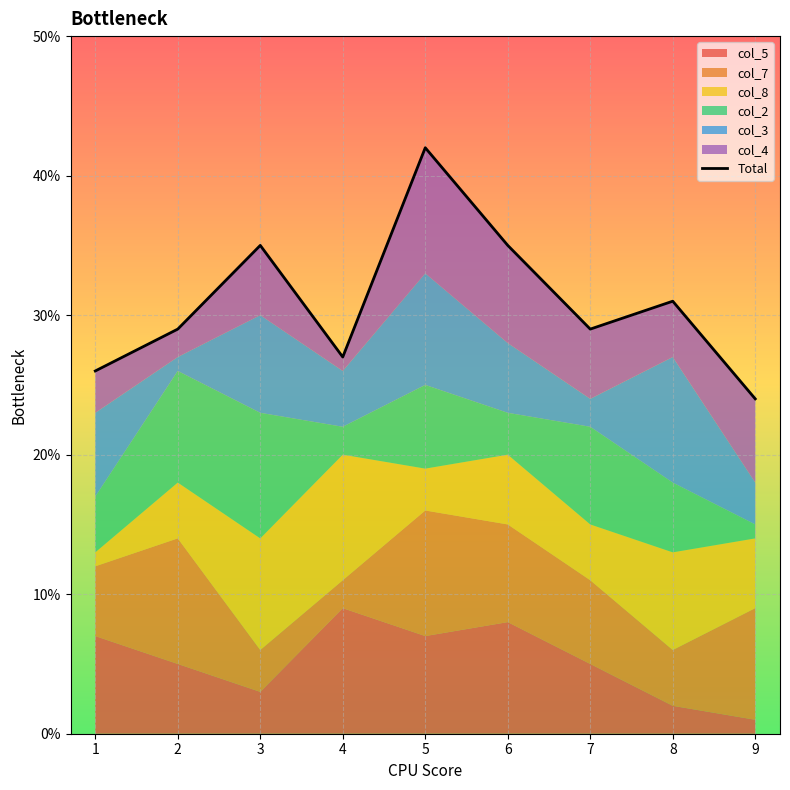

What is the ratio of the value at 5 to the value at 4?

1.6